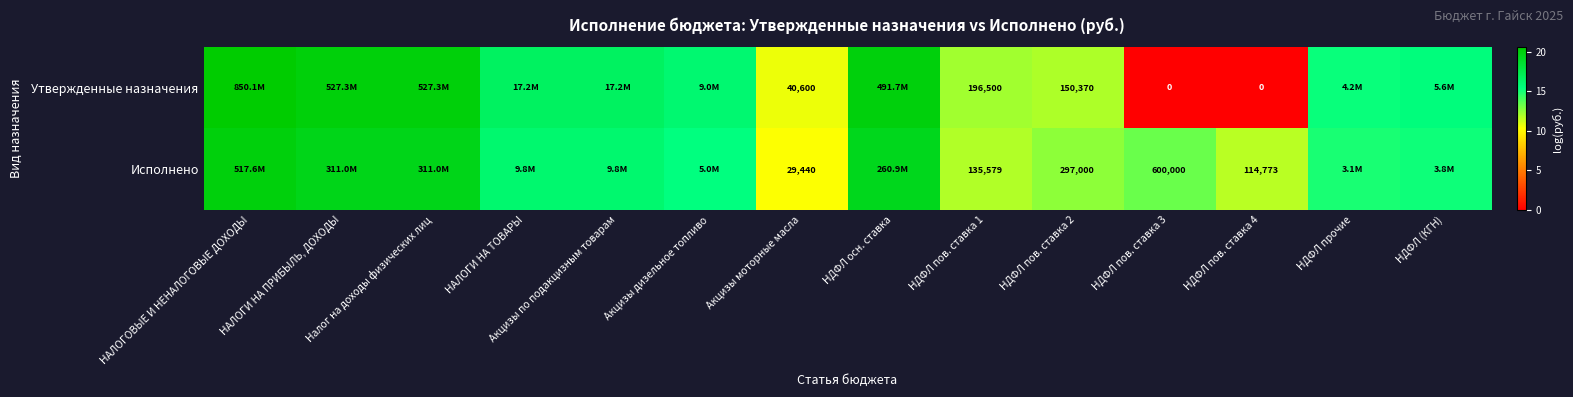

Rank the series at НДФЛ пов. ставка 3 from lowest to highest value.

Утвержденные назначения, Исполнено